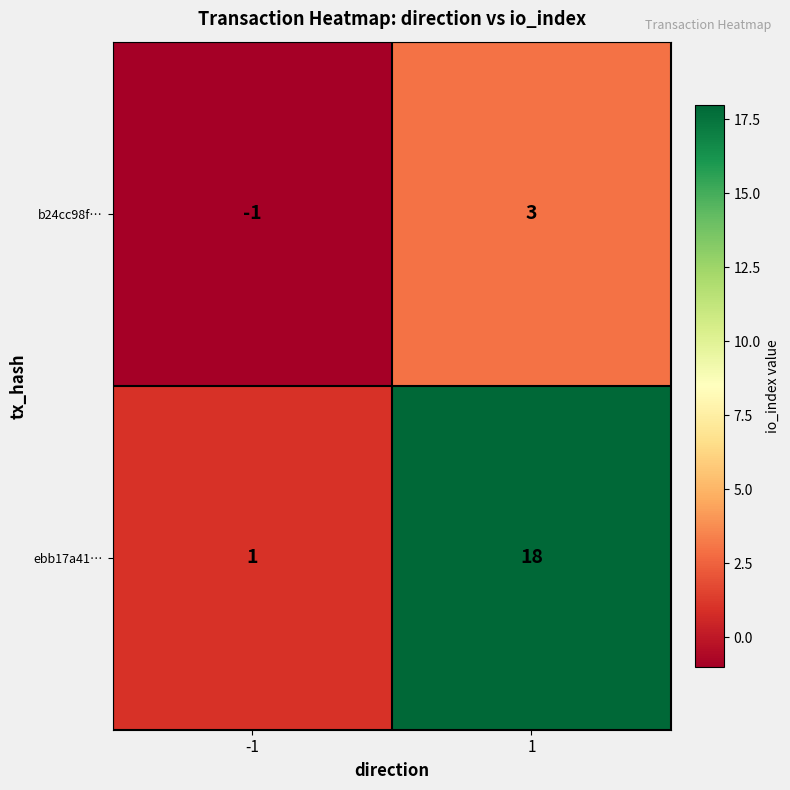

Count the number of categories in the chart.

2